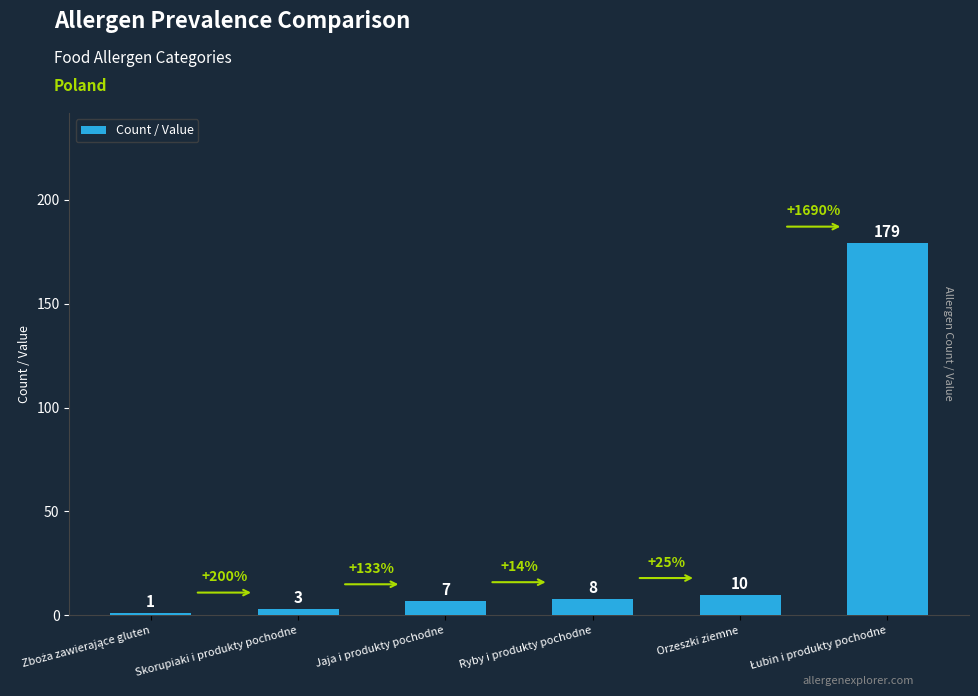

What is the label of the 4th bar from the right?

Jaja i produkty pochodne